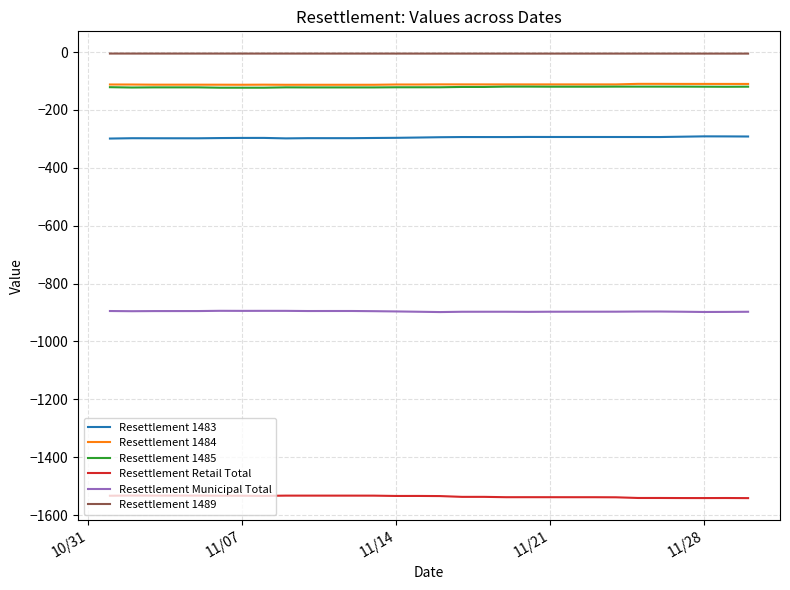

How many values in the Resettlement Retail Total series exceed -1533?

12